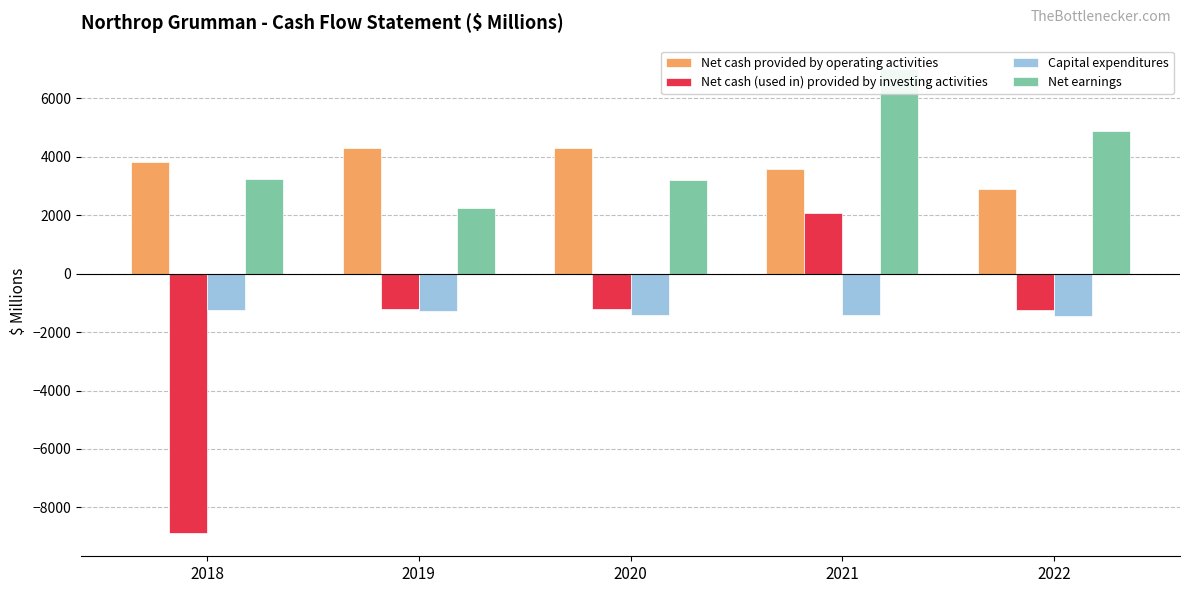

What is the sum of all Net cash (used in) provided by investing activities values?

-10479